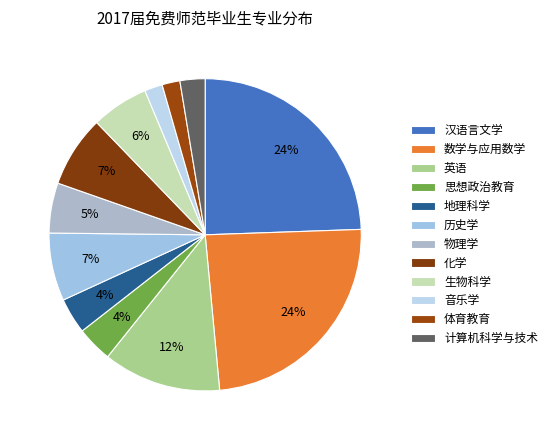

How many segments does this pie chart have?

12